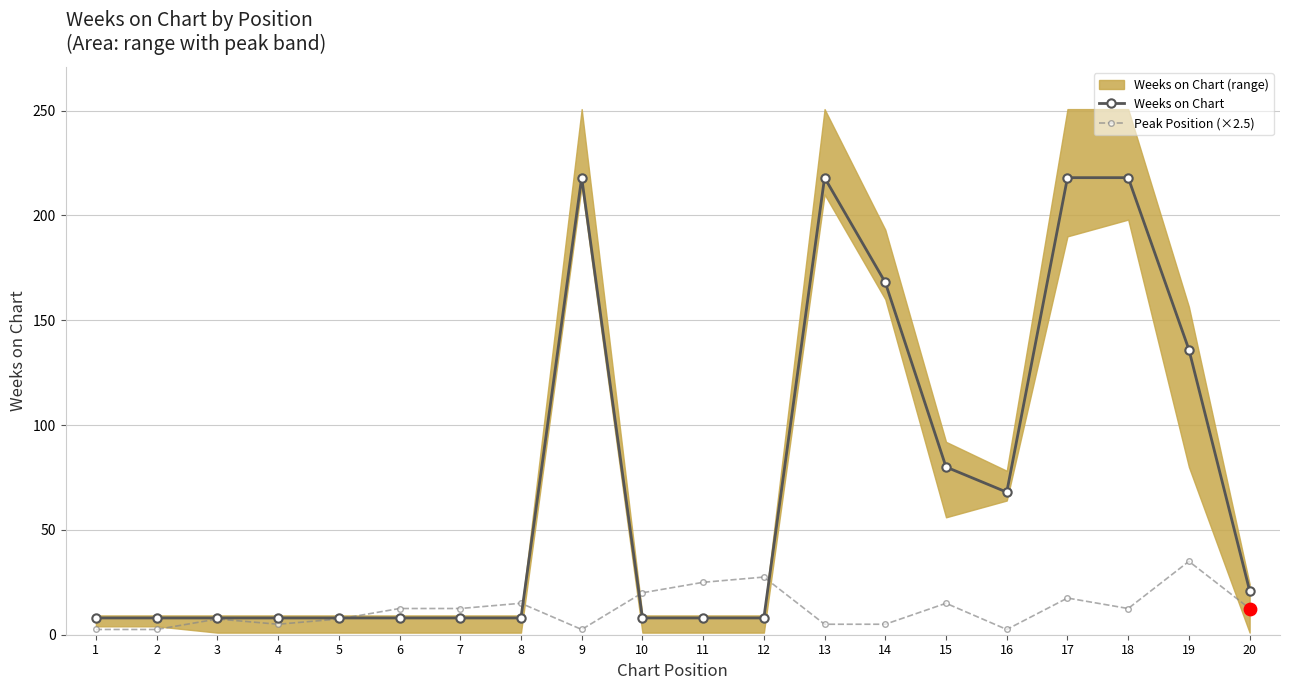

What is the total value across all series at 13?

223.0